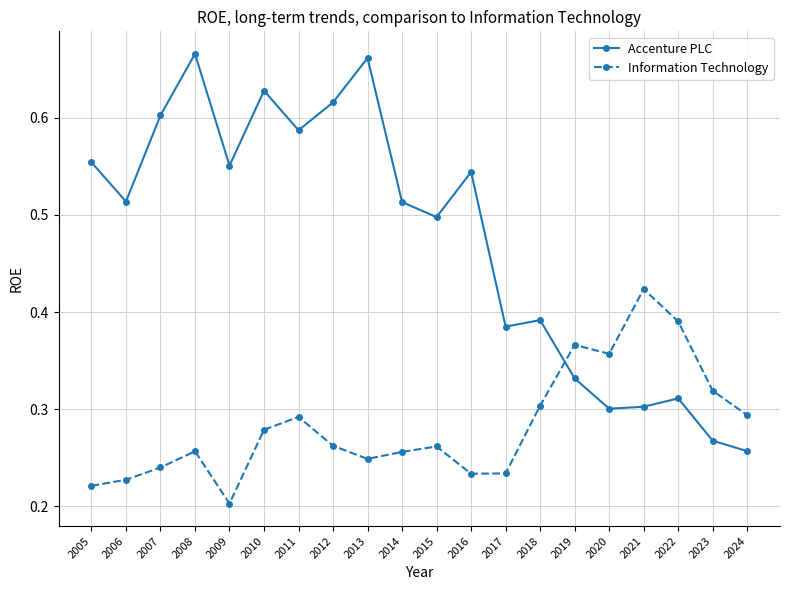

How many Accenture PLC values are between 0 and 1?

20